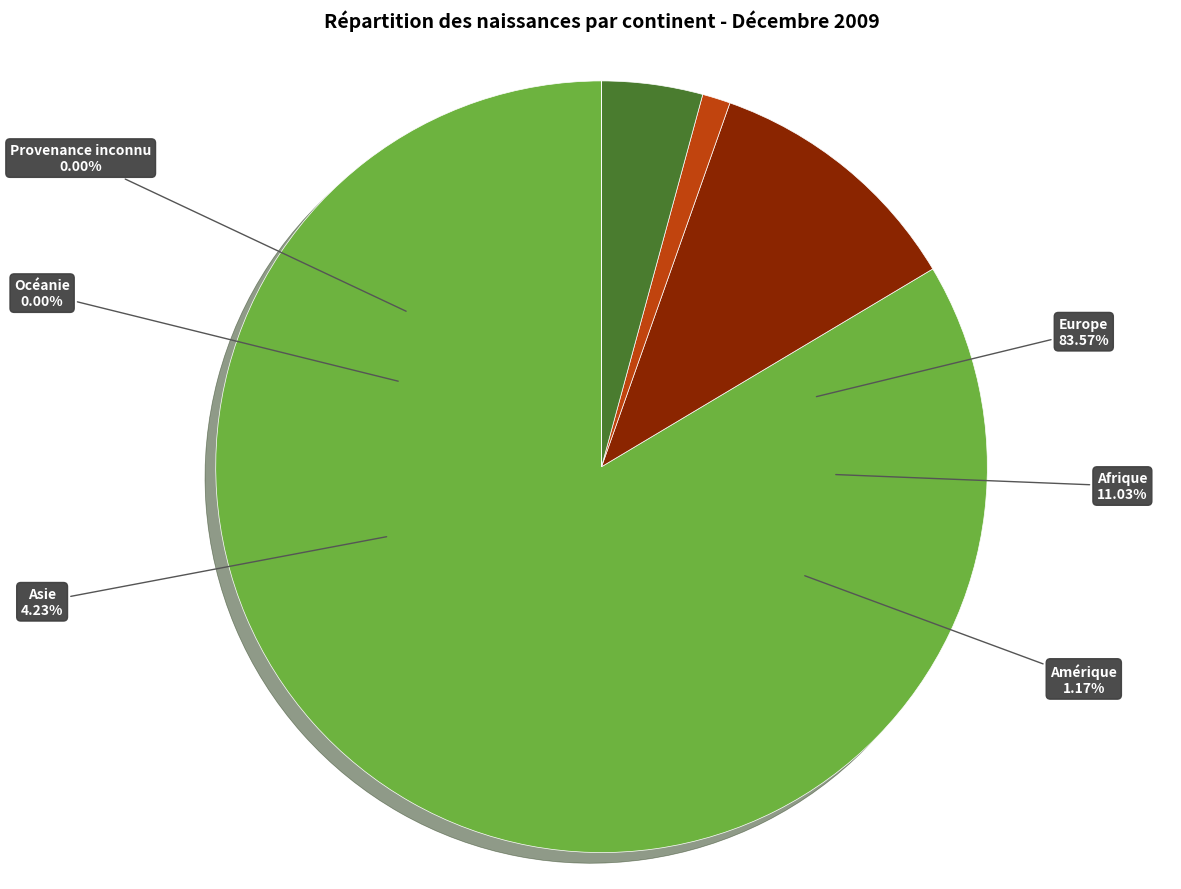

How many segments does this pie chart have?

6